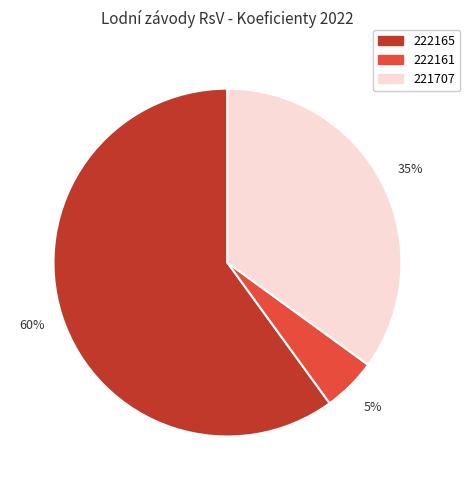

Rank the categories by value from lowest to highest.

222161, 221707, 222165